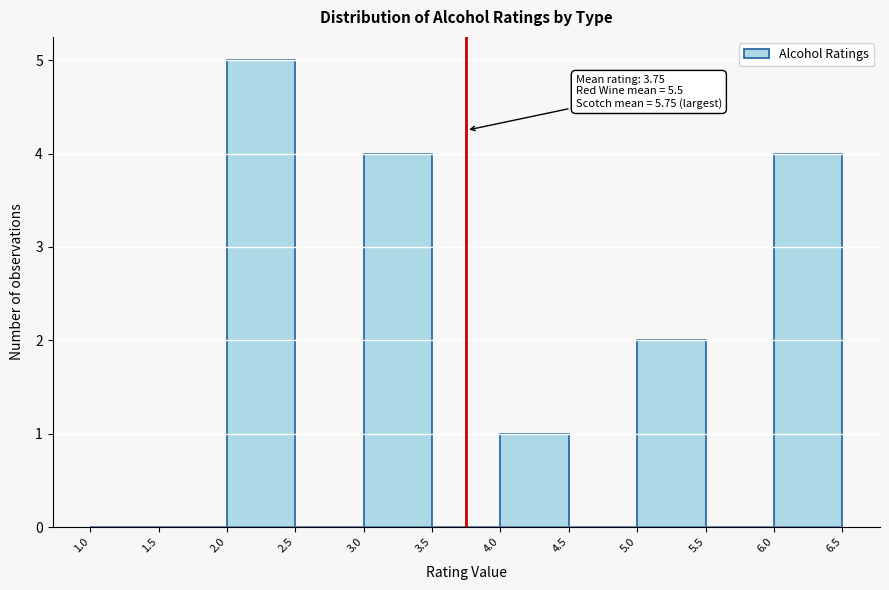

Which range on the x-axis has the tallest bar?

2.0 to 2.5